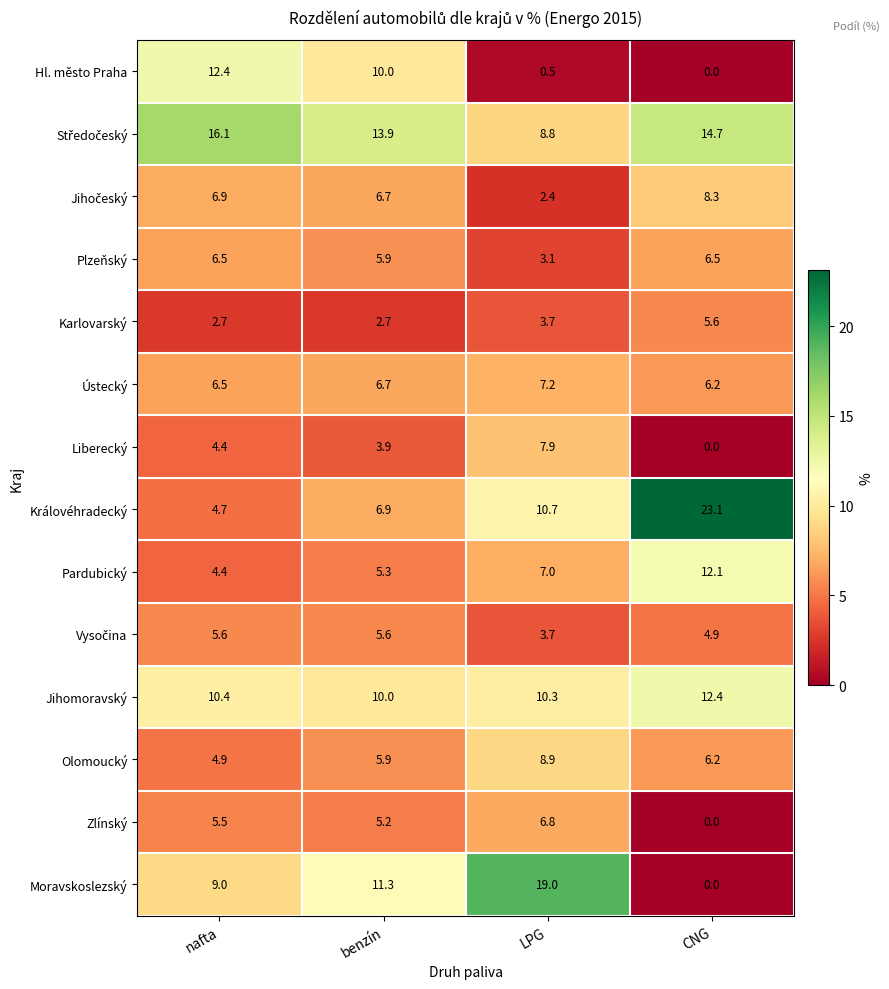

What is the sum of the Olomoucký values at nafta and benzín?

10.8